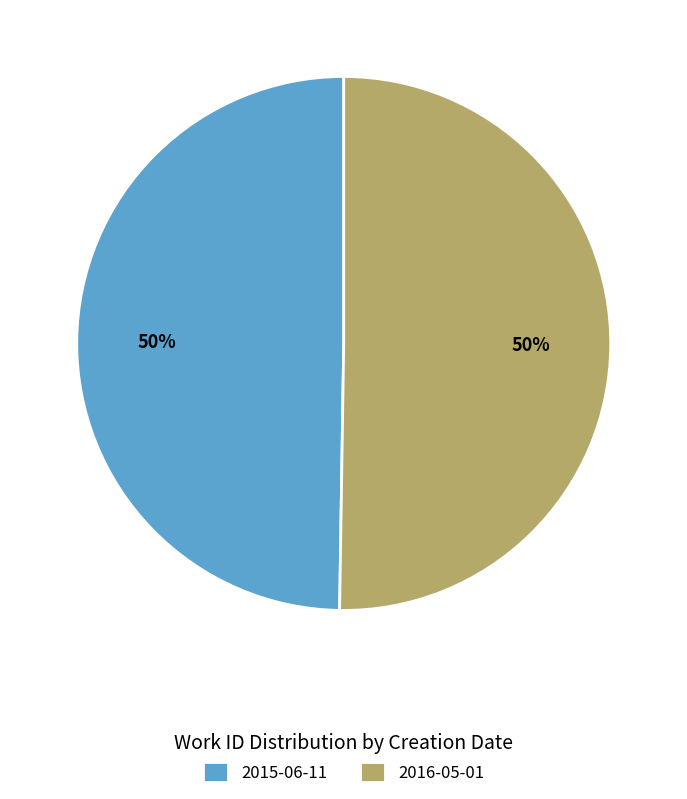

To the nearest percent, what is the average slice percentage?

50%